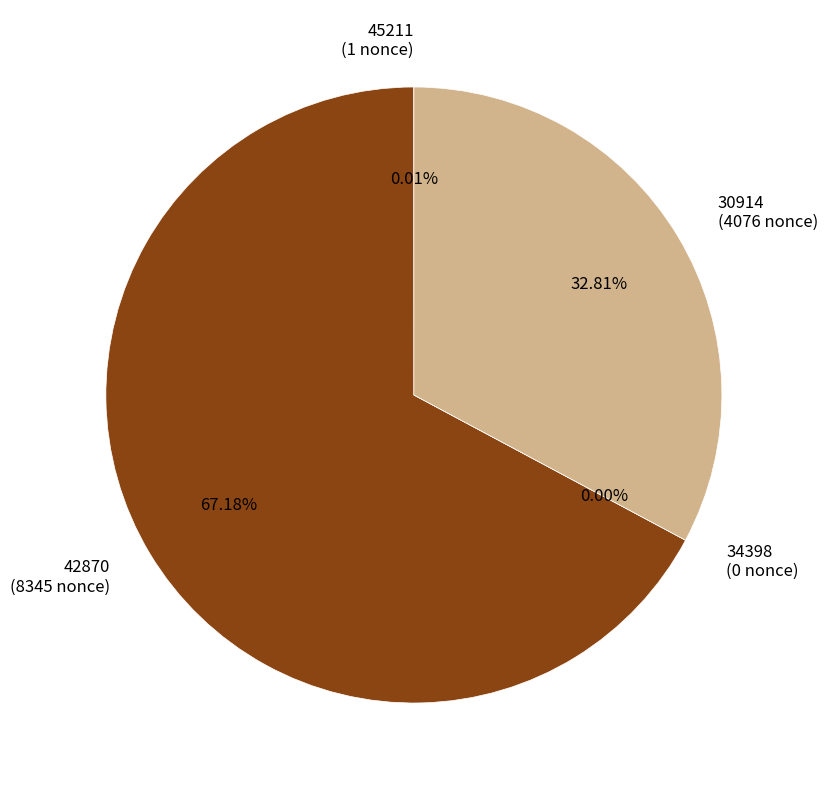

Does 42870 represent more than half of the total?

Yes